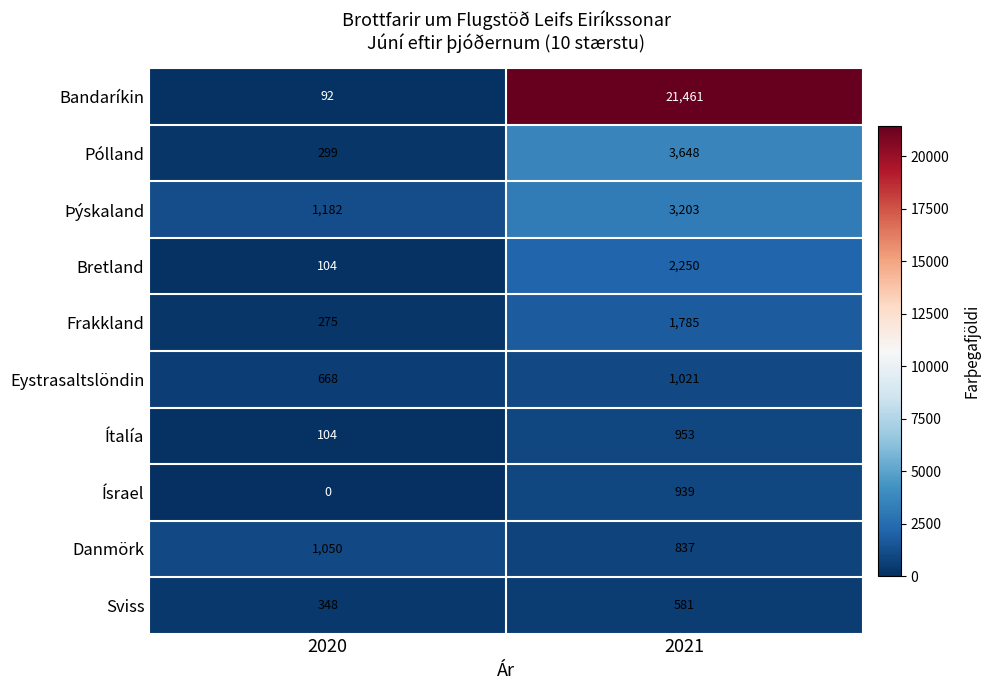

True or false: Danmörk has a value of 837 at 2021.

True